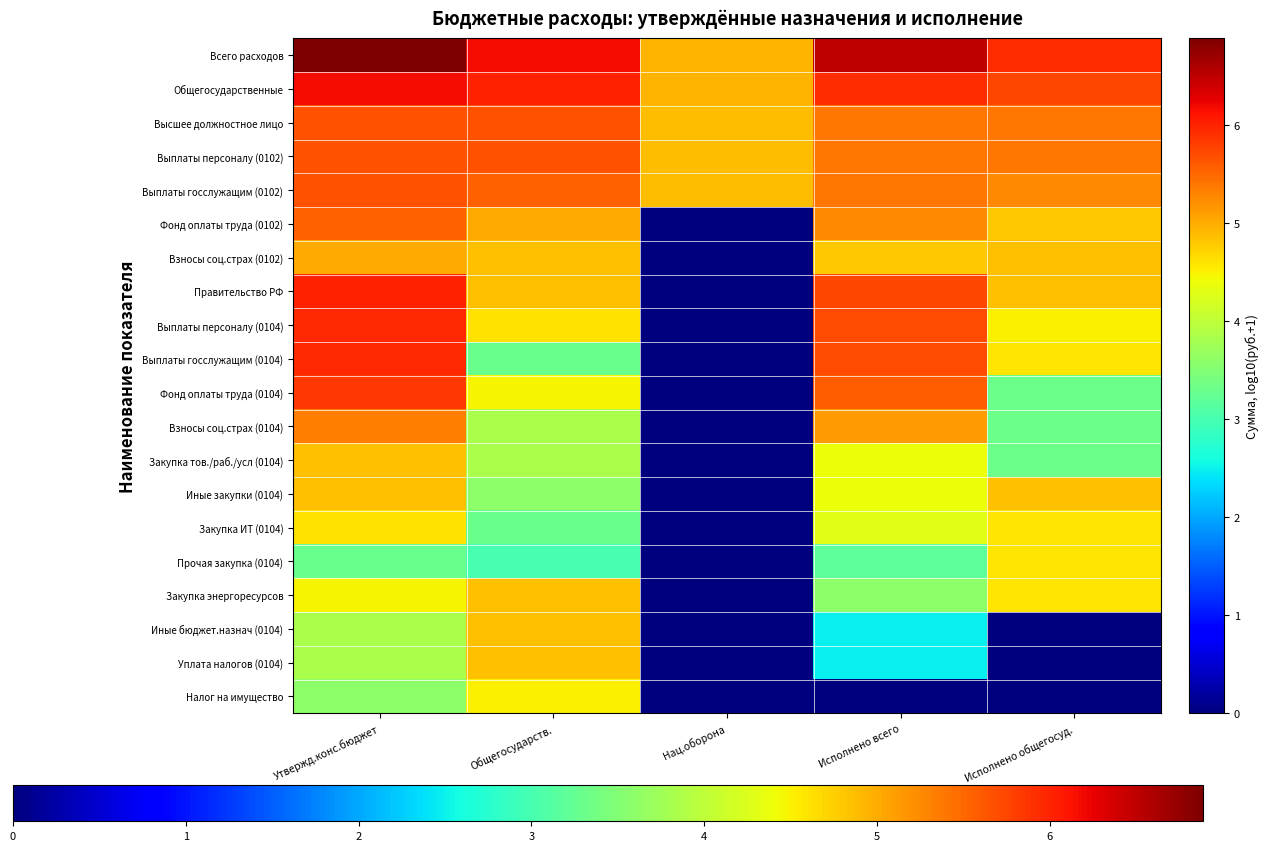

At Утвержд.конс.бюджет, list the series in order from smallest to largest.

Прочая закупка (0104), Налог на имущество, Иные бюджет.назнач (0104), Уплата налогов (0104), Закупка энергоресурсов, Закупка ИТ (0104), Закупка тов./раб./усл (0104), Иные закупки (0104), Взносы соц.страх (0102), Взносы соц.страх (0104), Фонд оплаты труда (0102), Высшее должностное лицо, Выплаты персоналу (0102), Выплаты госслужащим (0102), Фонд оплаты труда (0104), Выплаты персоналу (0104), Выплаты госслужащим (0104), Правительство РФ, Общегосударственные, Всего расходов